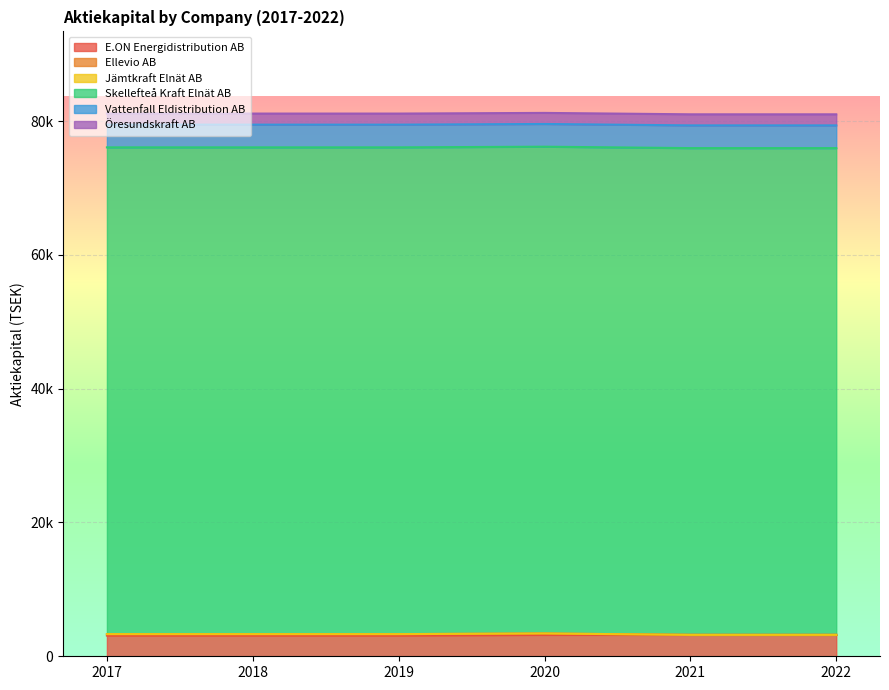

Which series changed the most between 2021 and 2022?

E.ON Energidistribution AB